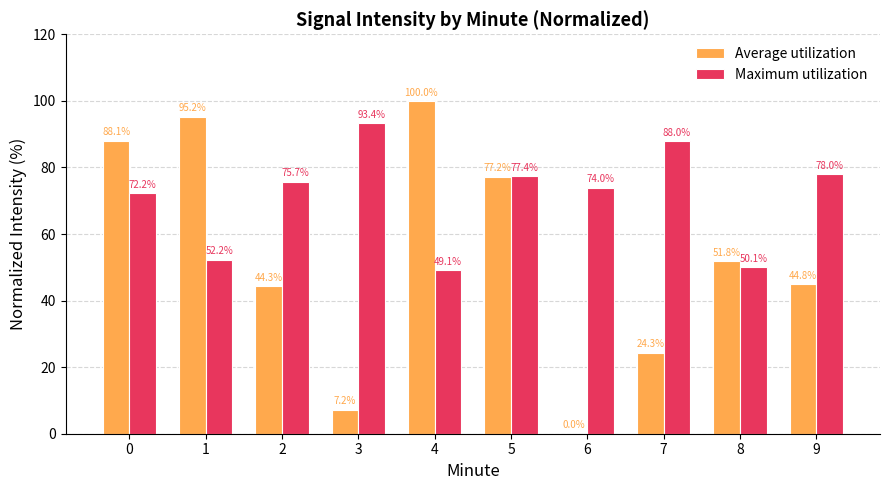

What is the highest value of the Maximum utilization series?

93.4